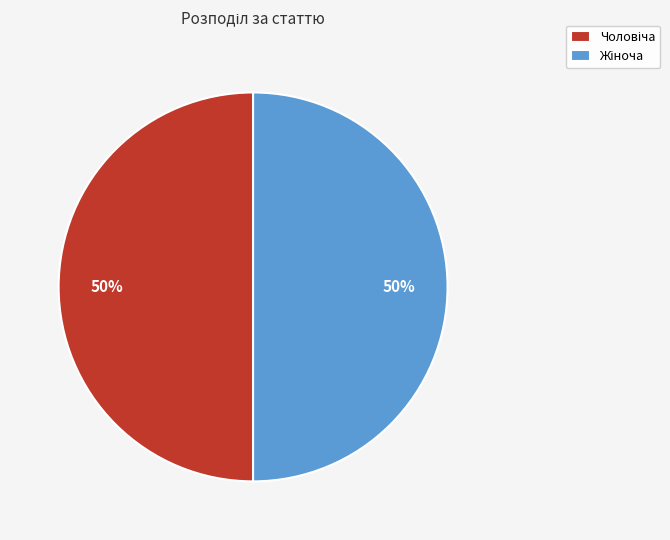

To the nearest percent, what is the average slice percentage?

50%